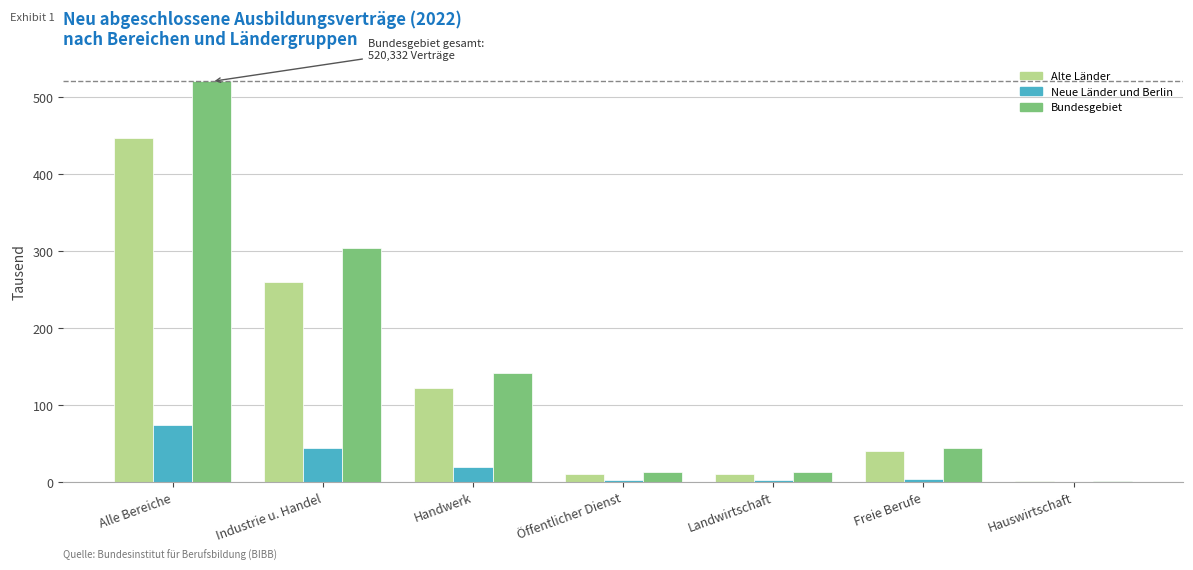

The value of Bundesgebiet at Freie Berufe is 44.6. True or false?

True